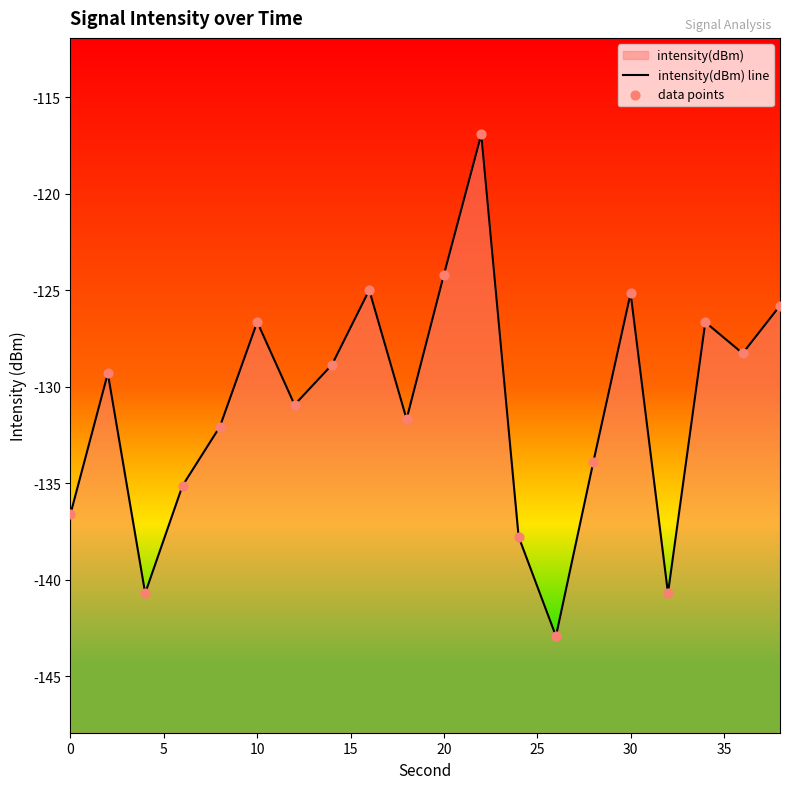

Which series has the widest spread of Y values?

intensity(dBm) line